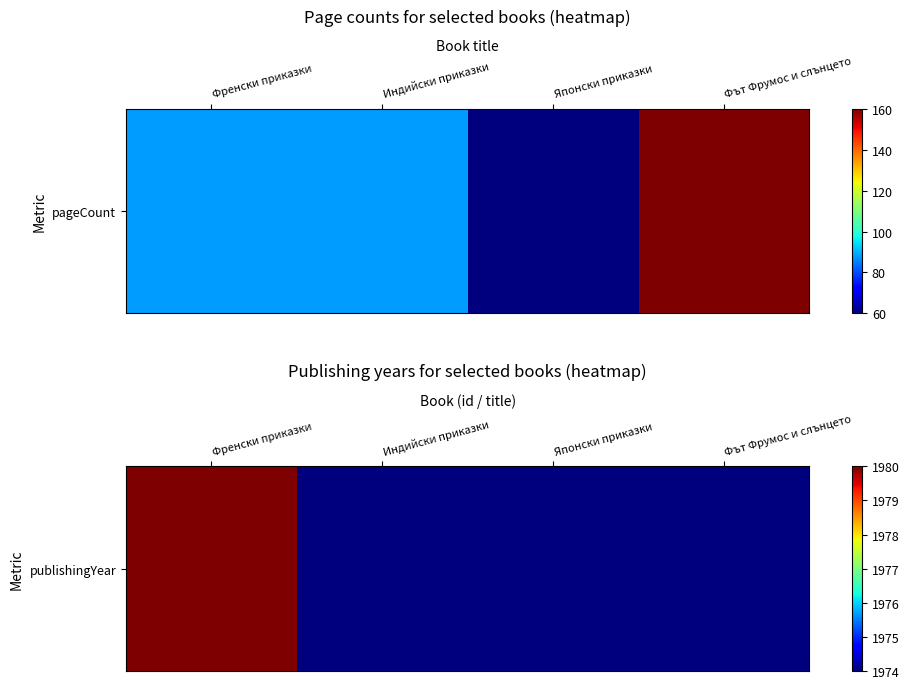

Count the values in the range 1974 to 1980.

4